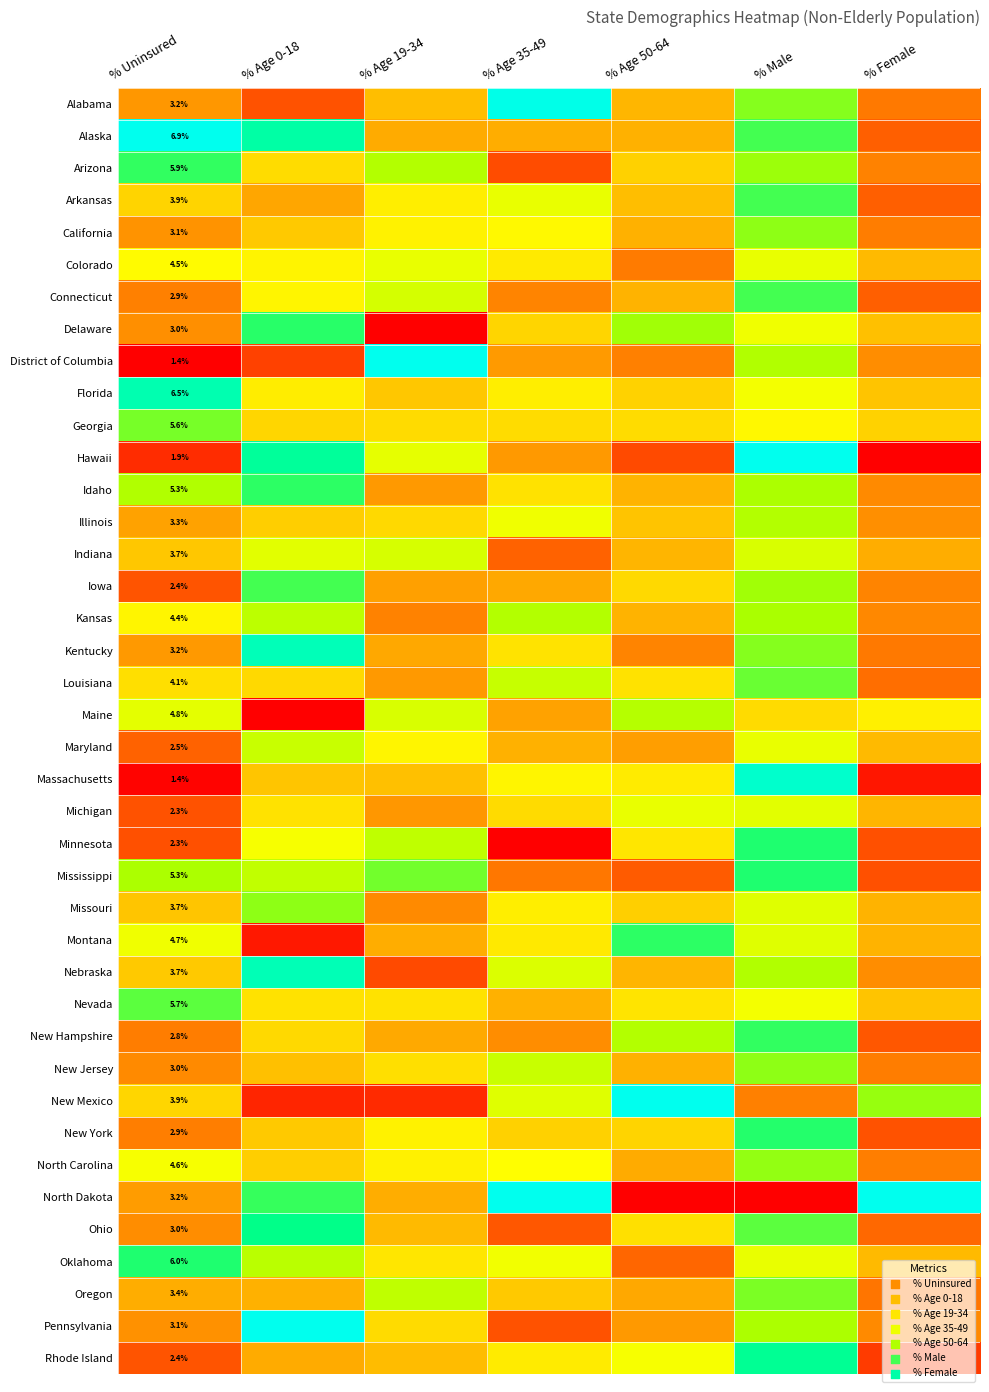

Read the Louisiana value at % Male.

0.8